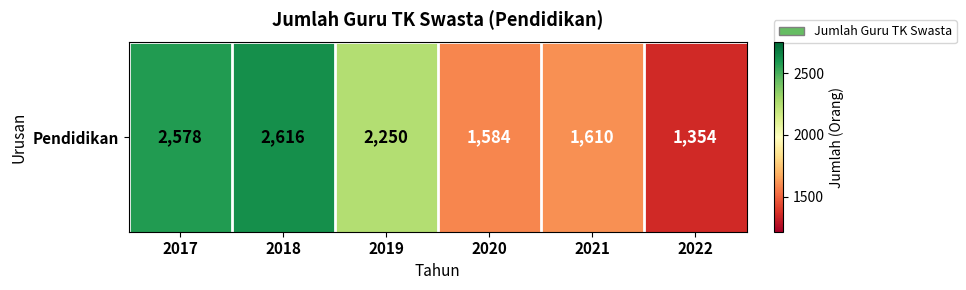

Reading right to left, extract all data points from this chart.

2022=1354	2021=1610	2020=1584	2019=2250	2018=2616	2017=2578